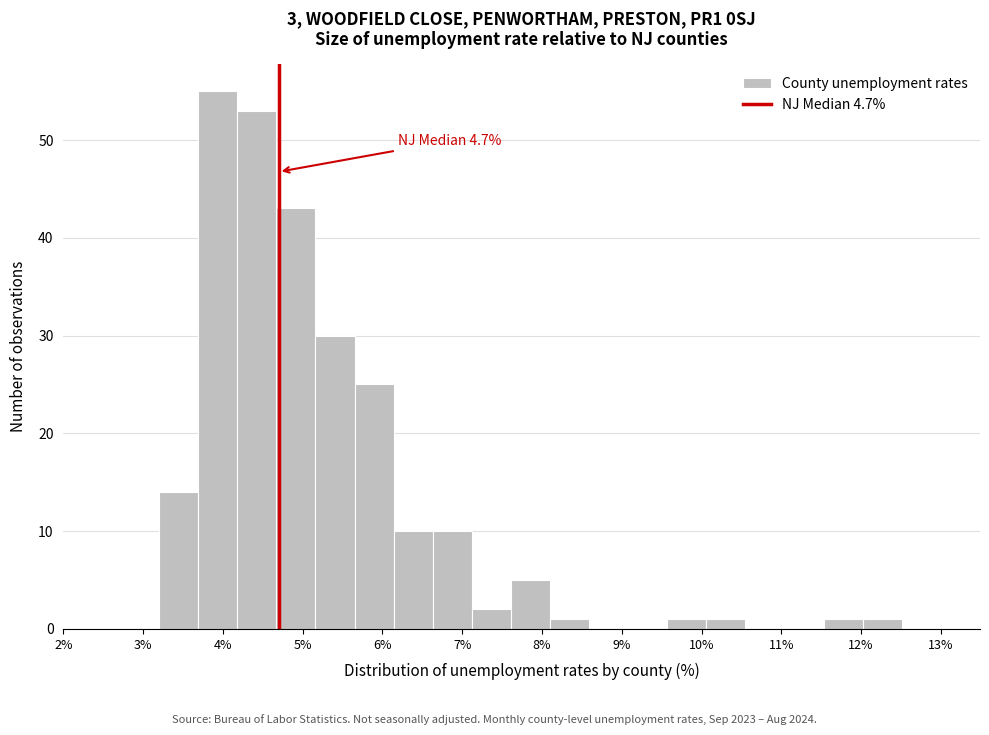

Which range on the x-axis has the tallest bar?

3.69 to 4.18